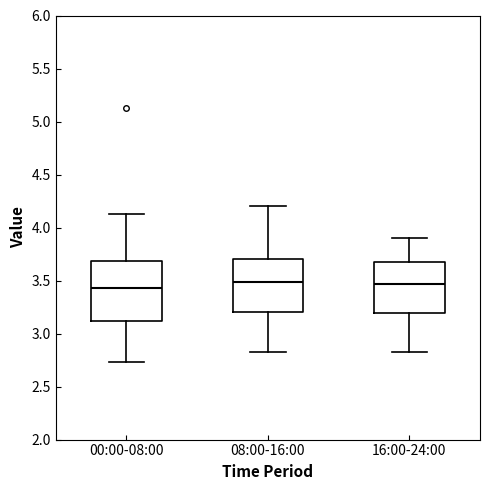

Where does the upper whisker of the box for 16:00-24:00 end on the y-axis? The values are not printed on the chart, so give them approximately, as read against the axis.

3.90